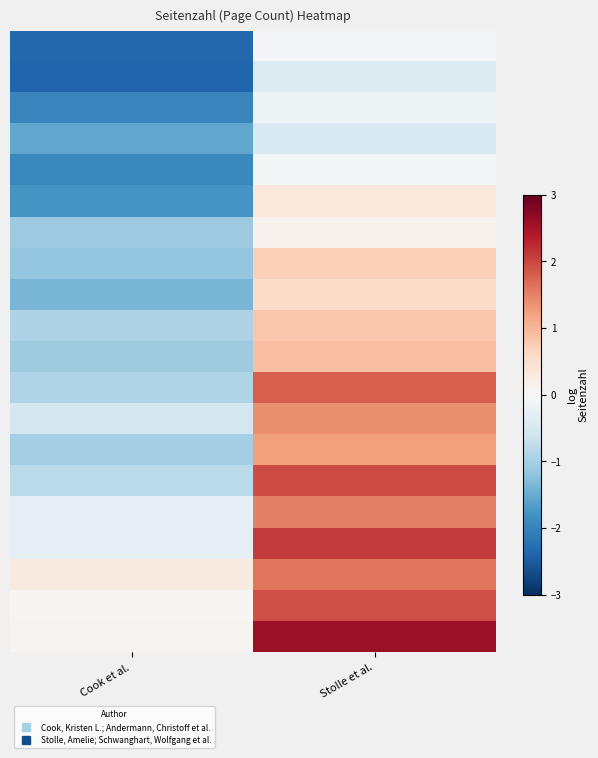

At how many categories does at least one series exceed -1?

2